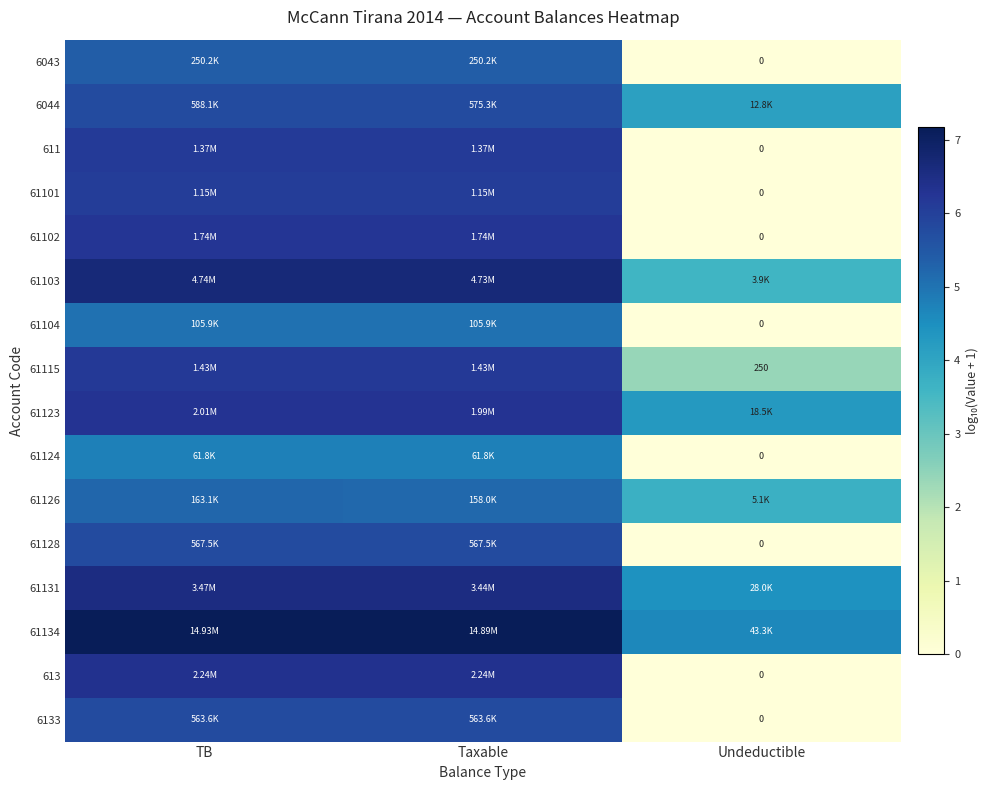

Is it true that 61104 equals 5.0 at Taxable?

True